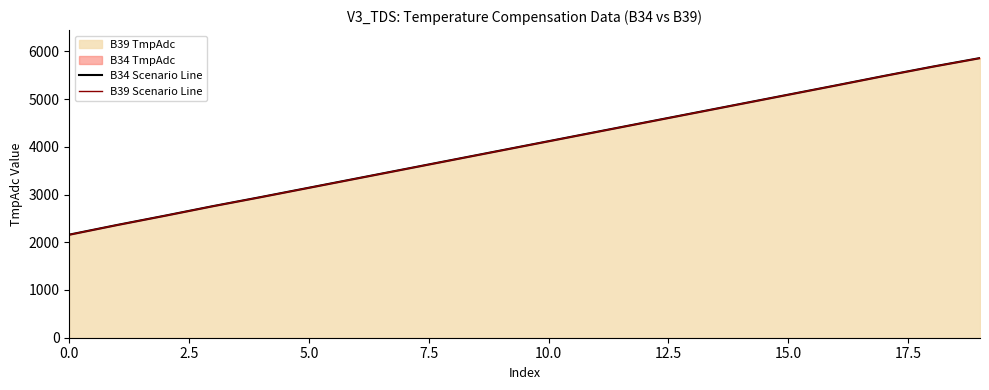

Reading right to left, list all the values displayed in this chart.

B34 Scenario Line: 5860	5678	5486	5288	5093	4898	4703	4508	4313	4118	3923	3728	3533	3338	3143	2948	2758	2558	2363	2160
B39 Scenario Line: 5860	5678	5486	5288	5093	4898	4703	4508	4313	4118	3923	3728	3533	3338	3143	2948	2758	2558	2363	2160